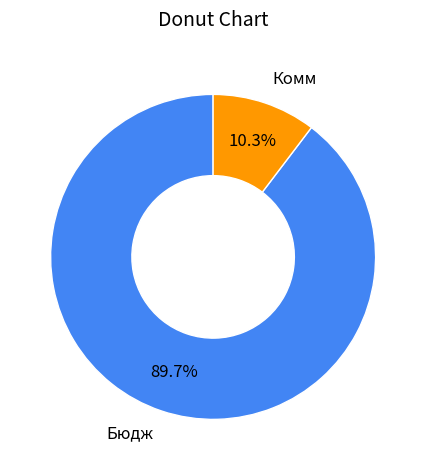

Approximately how many times larger is the value at Комм compared to Бюдж?

0.1